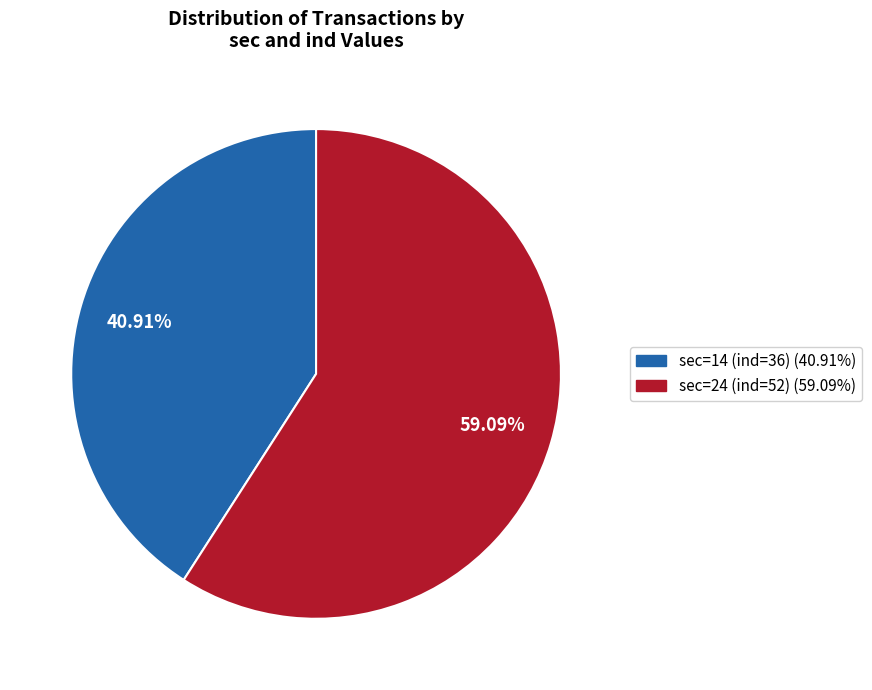

Does sec=24 (ind=52) (59.09%) account for over 50% of the chart?

Yes